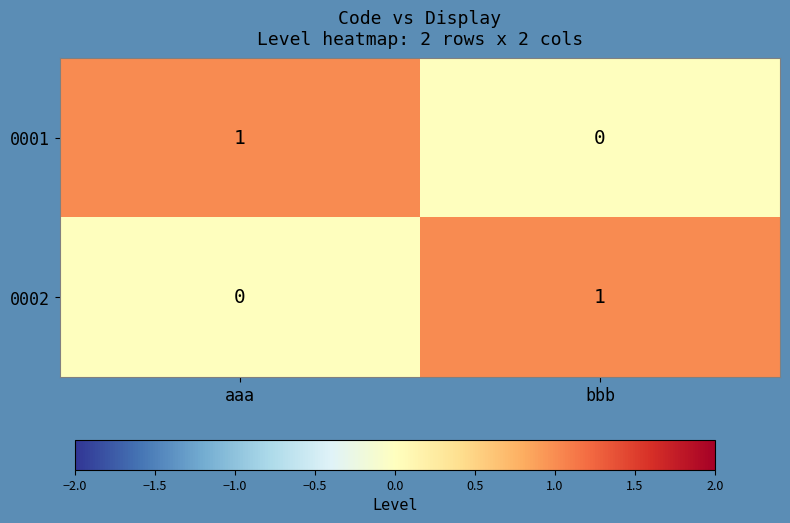

Which category has the highest value in the 0002 series?

bbb